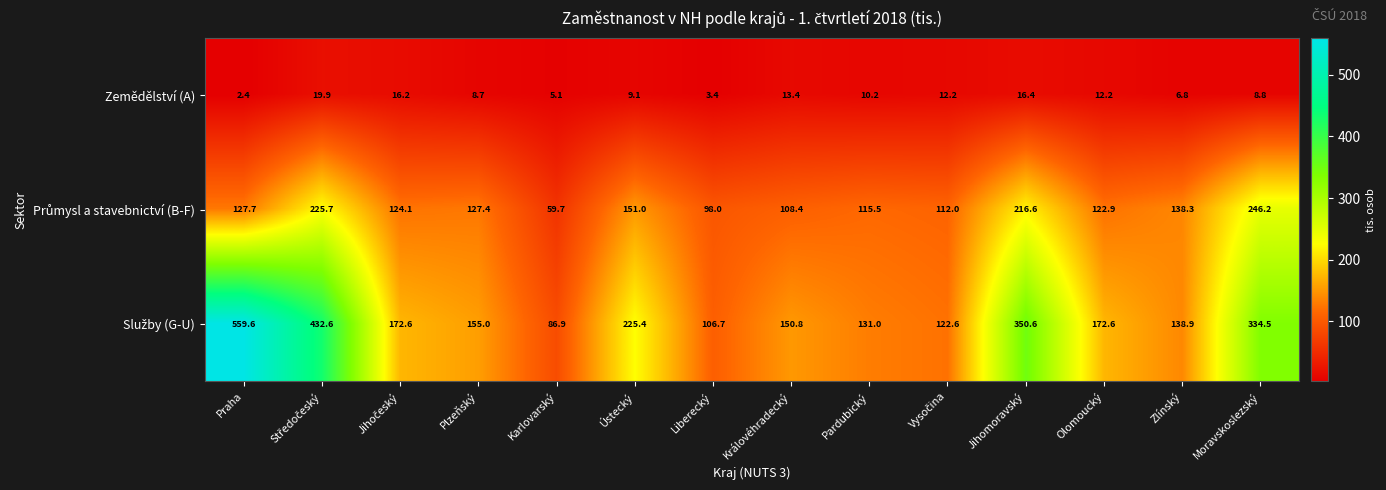

What is the spread (max minus min) of values at Pardubický?

120.8